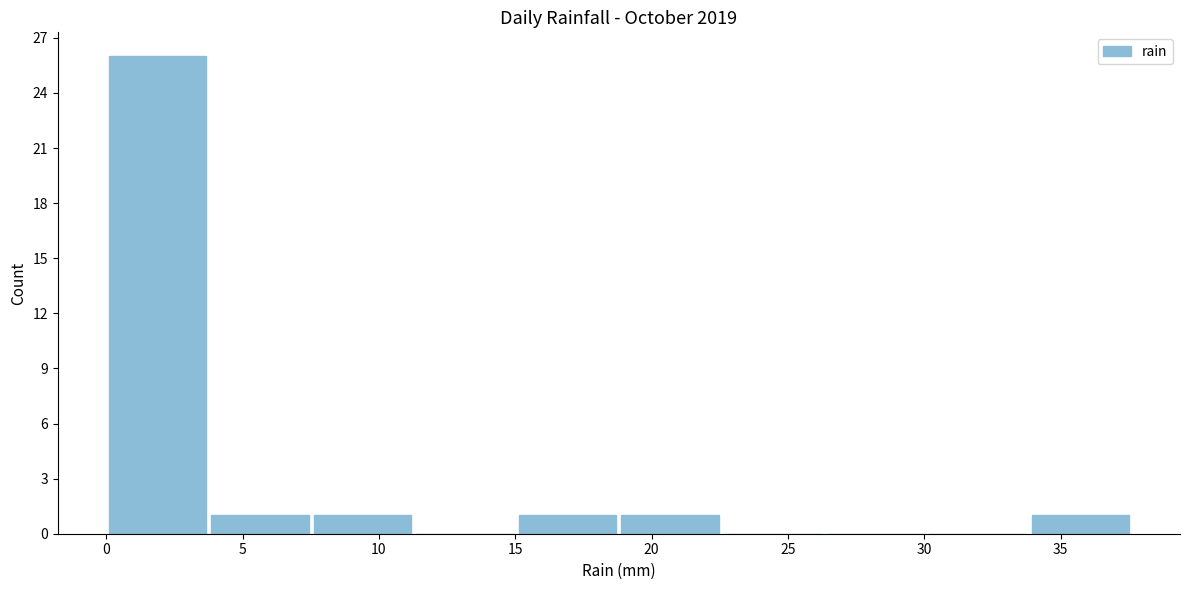

Reading left to right, transcribe this chart: for each bar, give the range it covers on the x-axis and its height. Neither the bar edges nor the heights are printed on the chart, so give them approximately, as read against the axes.

0.0 to 4.0: 26
4.0 to 7.5: 1
7.5 to 11.5: 1
11.5 to 15.0: 0
15.0 to 19.0: 1
19.0 to 22.5: 1
22.5 to 26.5: 0
26.5 to 30.0: 0
30.0 to 34.0: 0
34.0 to 37.5: 1